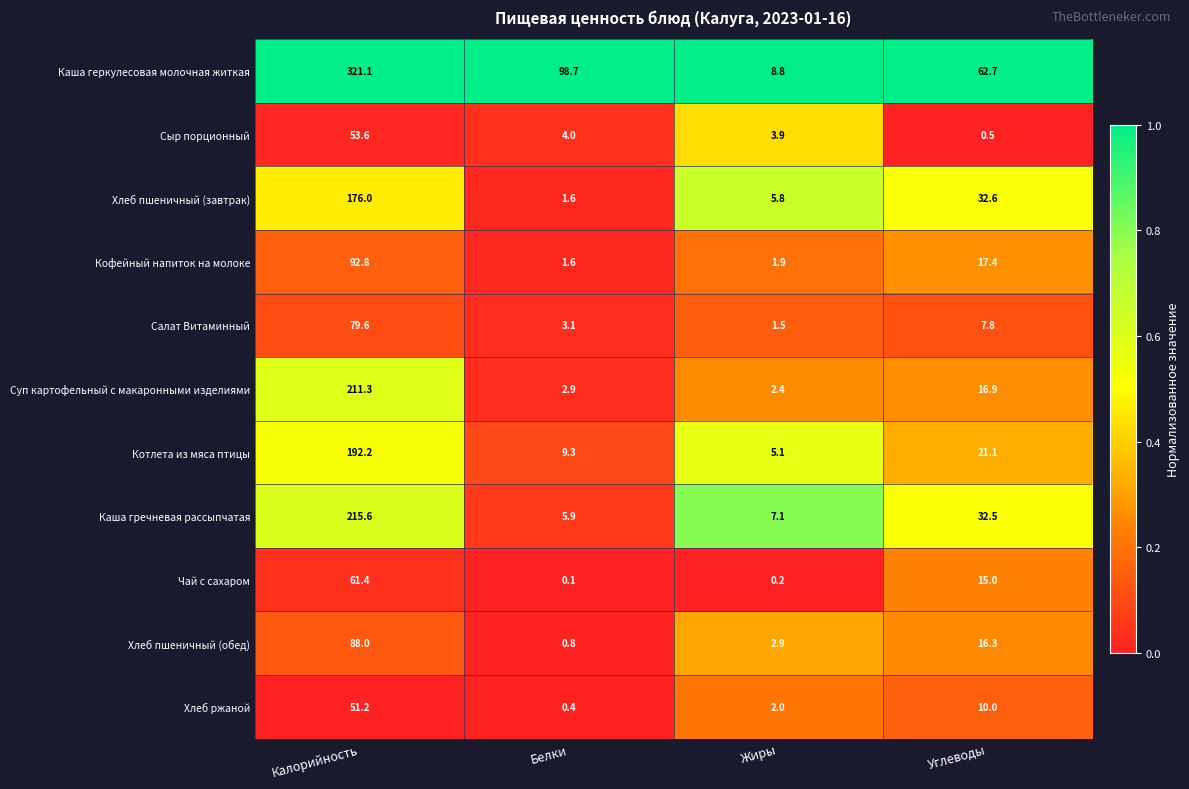

What is the maximum value shown in the chart?

321.1